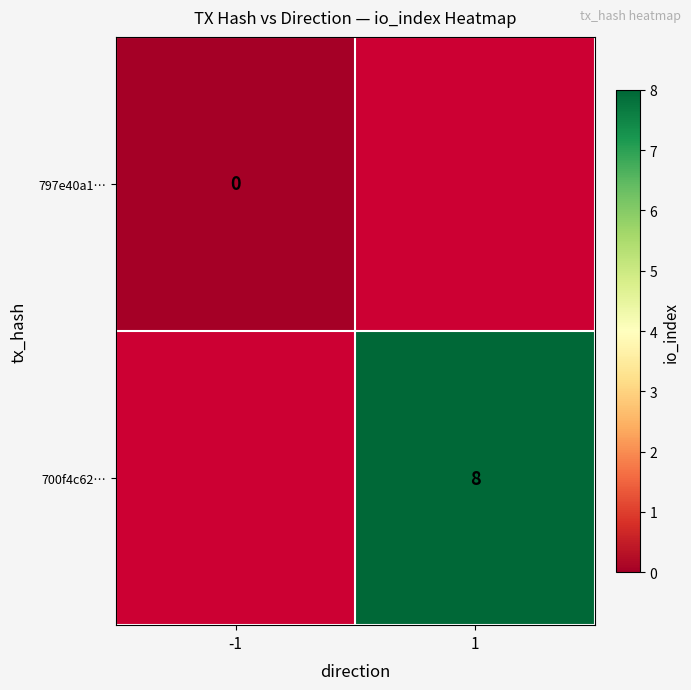

Is it true that 700f4c62… equals 13 at 1?

False